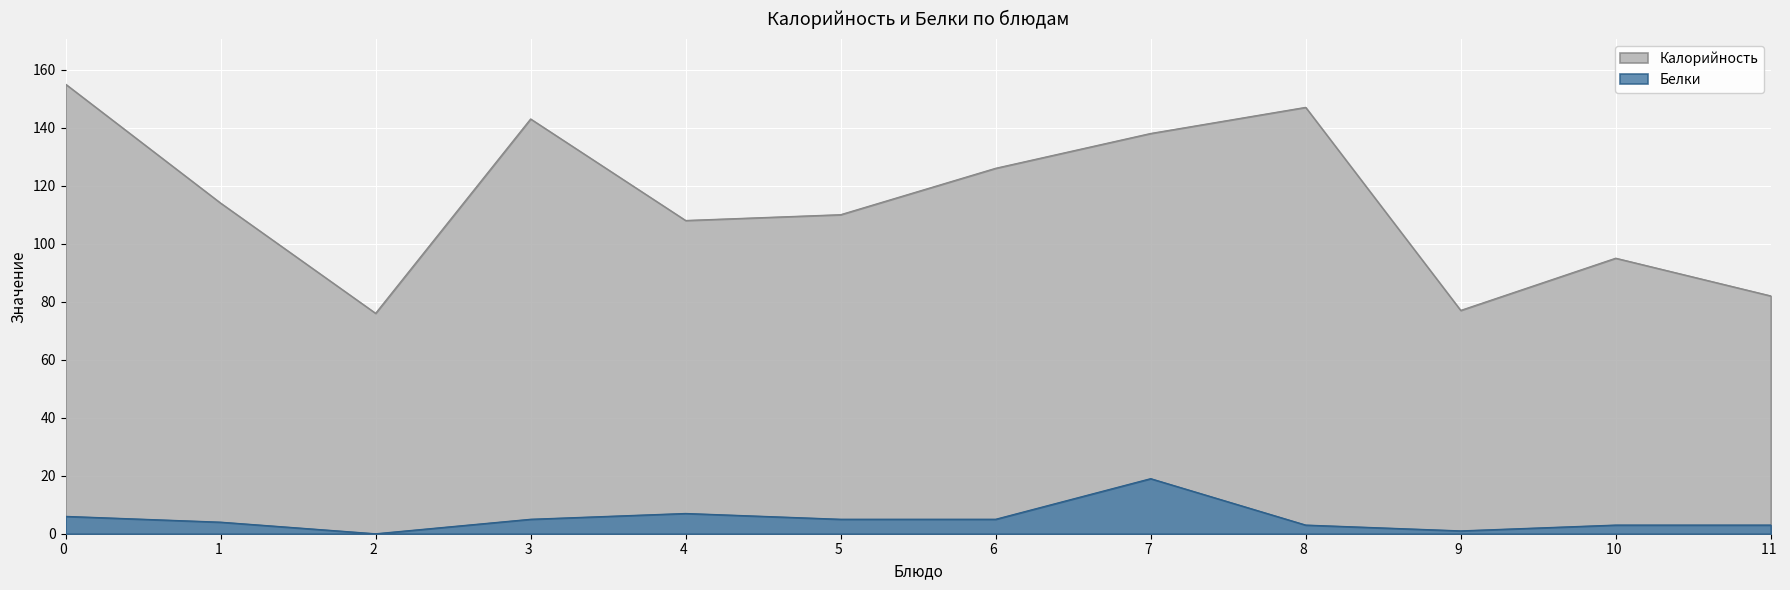

Which series changed the most between 4  and 6 ?

Калорийность